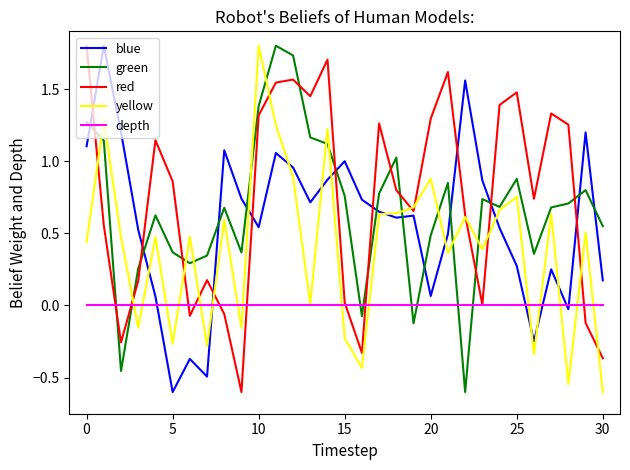

What is the minimum value for green?

-0.6